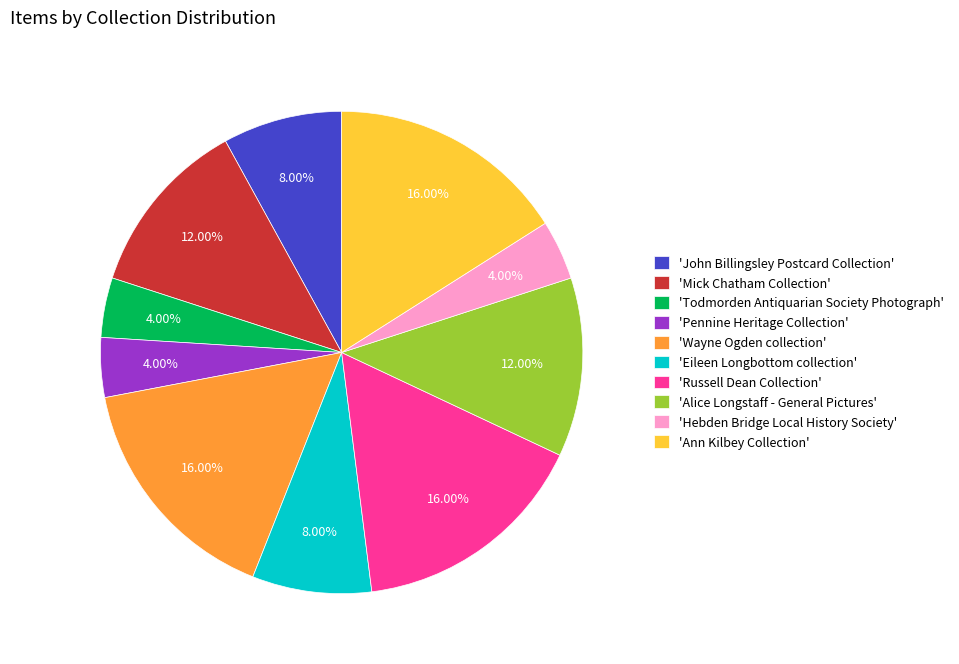

Approximately how many times larger is the value at 'Russell Dean Collection' compared to 'Eileen Longbottom collection'?

2.0